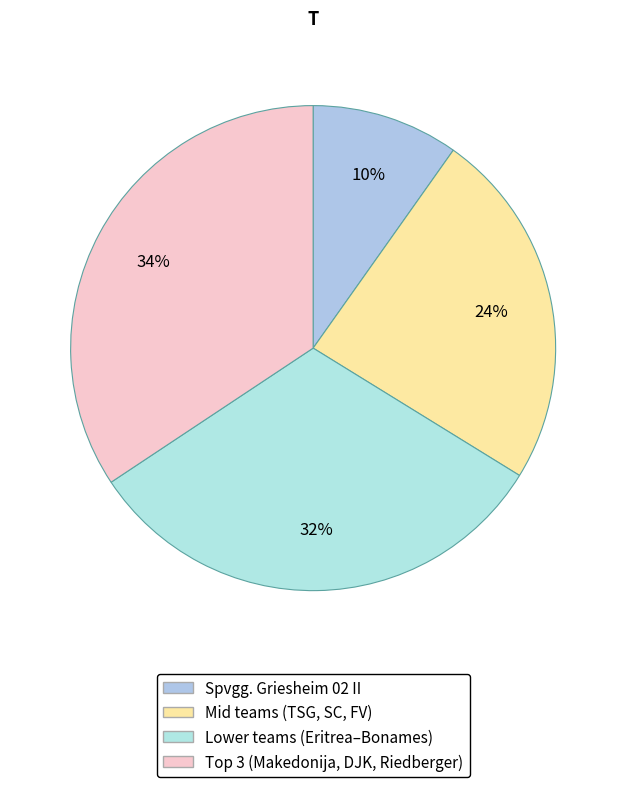

Does any single category account for the majority?

No